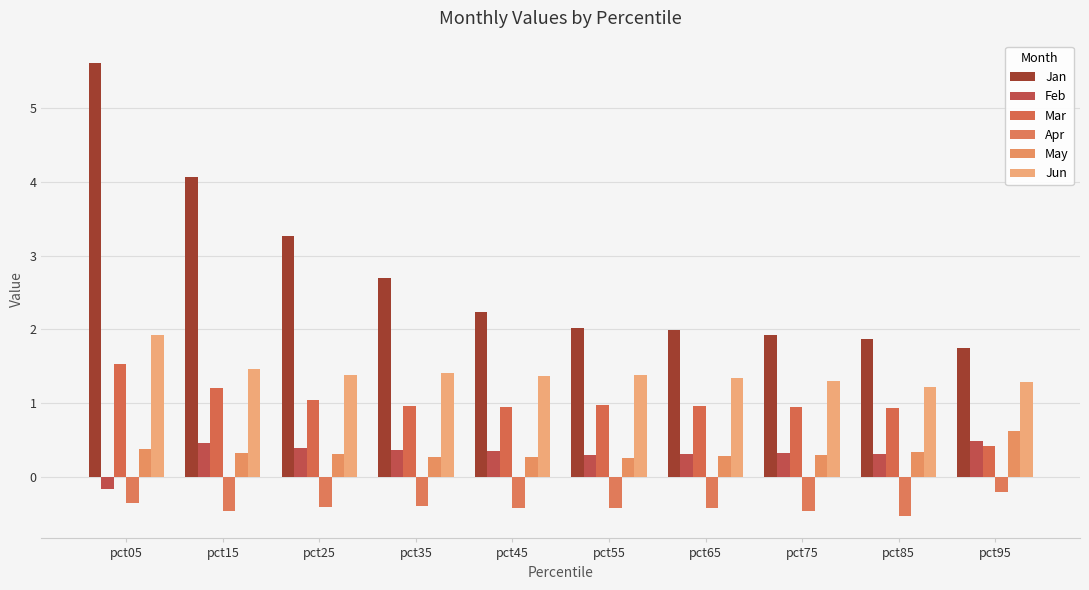

What is the highest value of the Jun series?

1.9